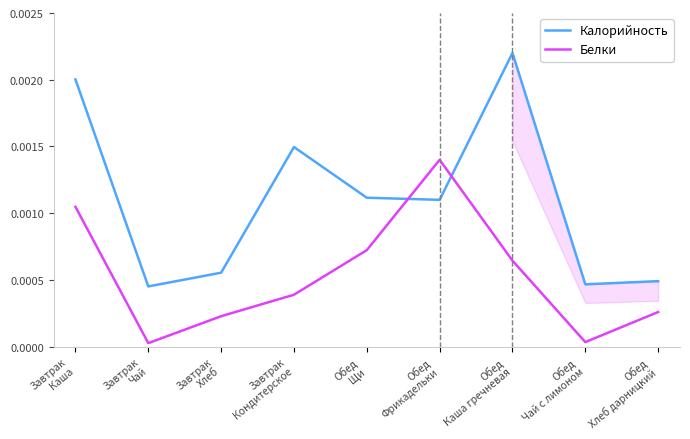

Is the value of Белки at Обед
Щи greater than the value of Калорийность at Завтрак
Кондитерское?

No